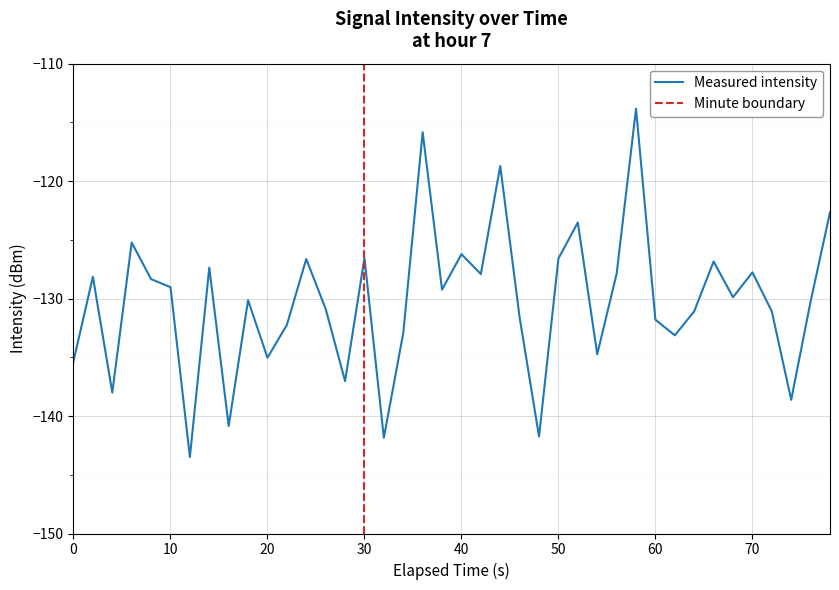

How many categories are shown in the chart?

40